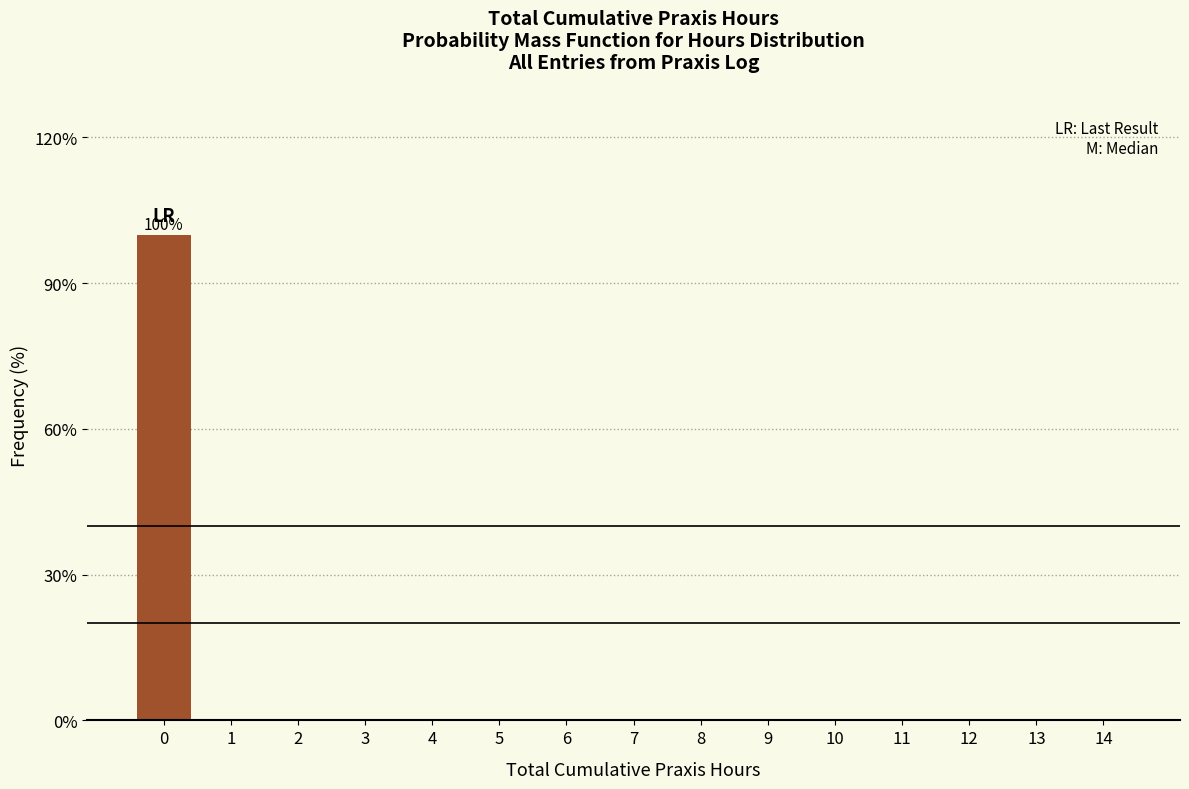

Reading left to right, extract all data points from this chart.

0=100	1=0	2=0	3=0	4=0	5=0	6=0	7=0	8=0	9=0	10=0	11=0	12=0	13=0	14=0